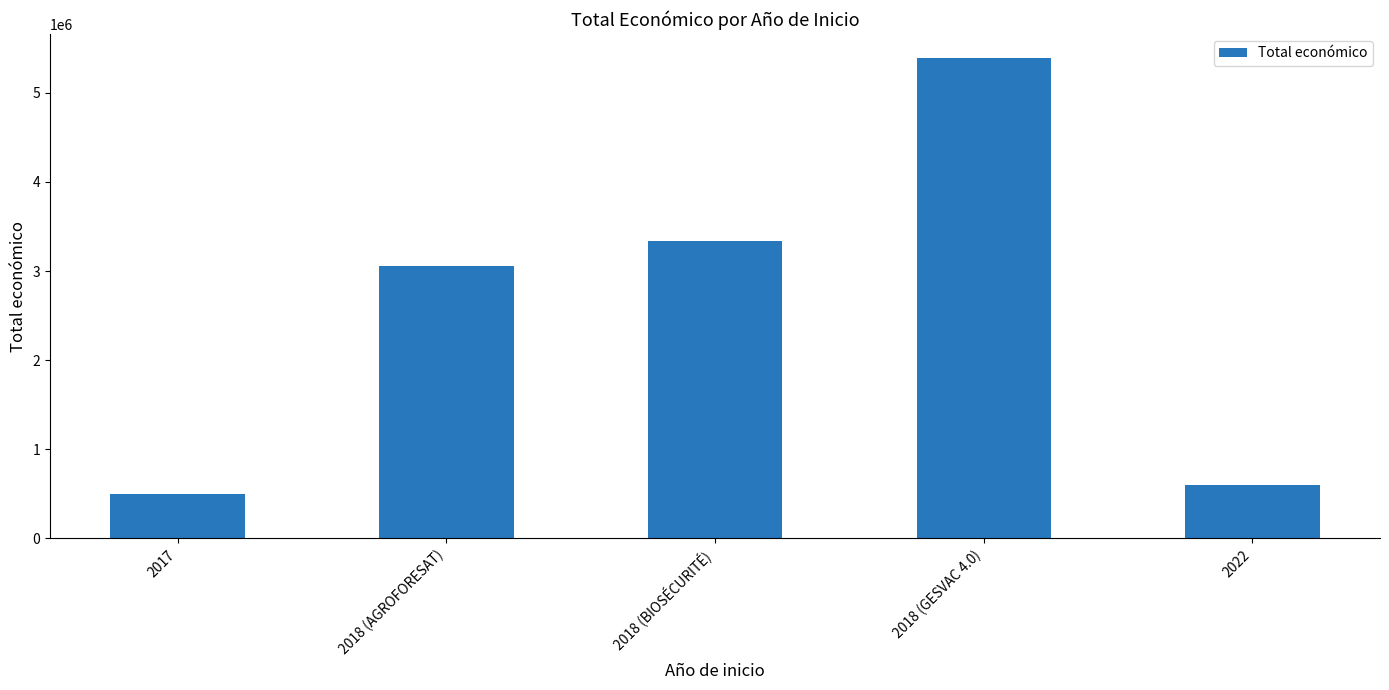

How many data points does each series have?

5